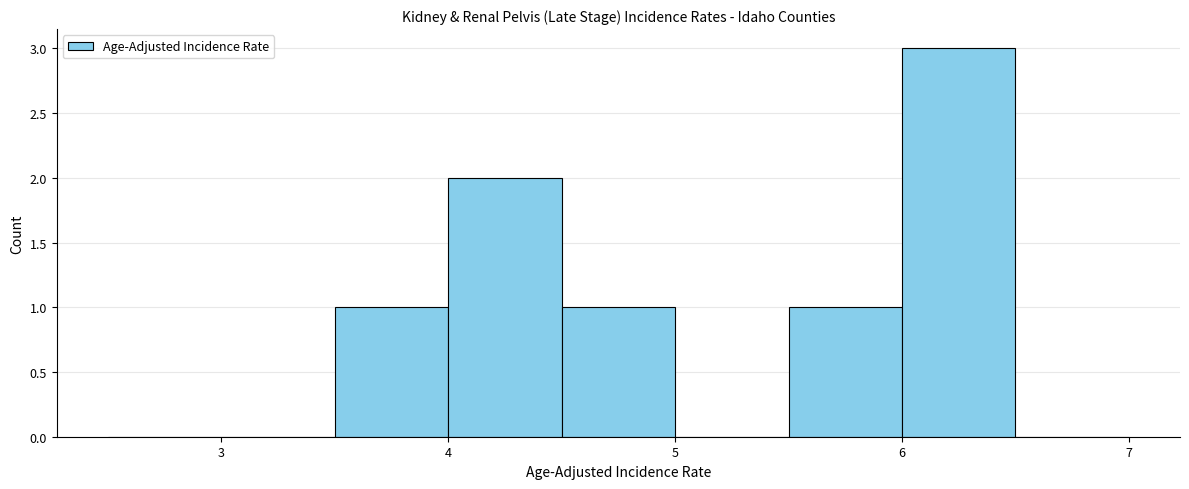

Reading left to right, list every bar in this chart as the range it spans on the x-axis followed by its height. The values are not printed on the chart, so give them approximately, as read against the axis.

2.5 to 3.0: 0
3.0 to 3.5: 0
3.5 to 4.0: 1
4.0 to 4.5: 2
4.5 to 5.0: 1
5.0 to 5.5: 0
5.5 to 6.0: 1
6.0 to 6.5: 3
6.5 to 7.0: 0